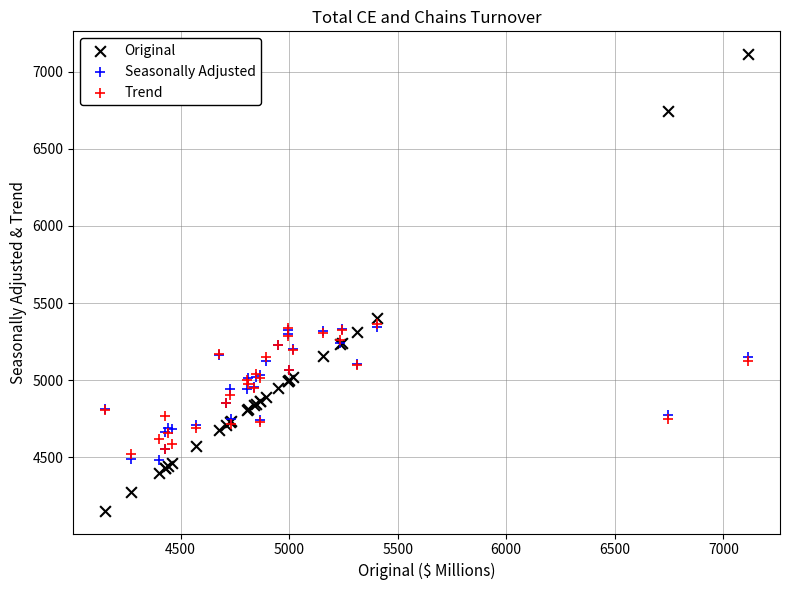

Across all series, what Y value is closest to 5633?

5405.2